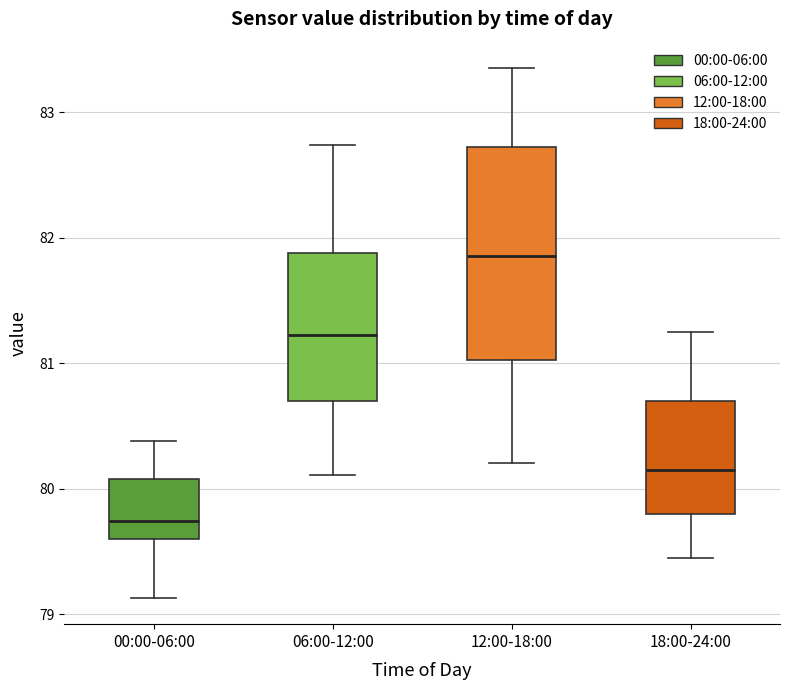

Where is the upper edge of the box for 18:00-24:00 on the y-axis? The values are not printed on the chart, so give them approximately, as read against the axis.

80.7